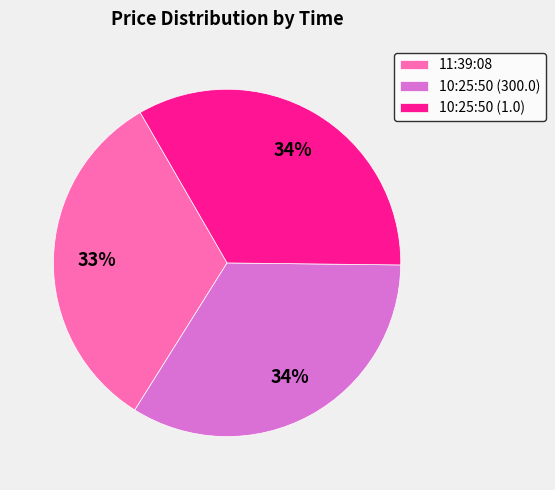

Count the number of slices in the pie.

3